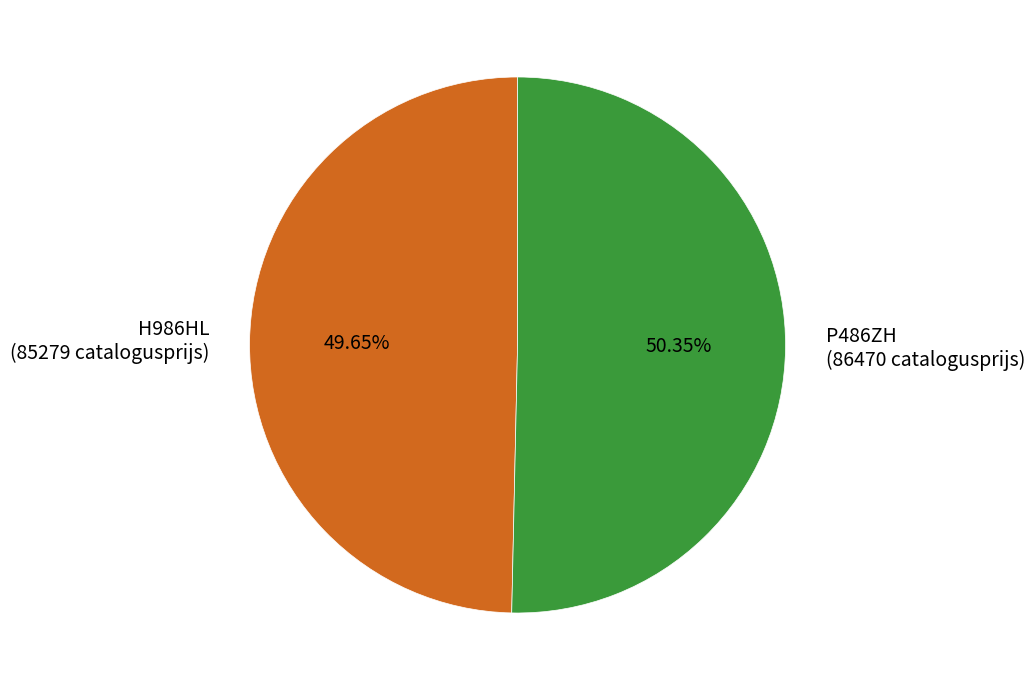

Which category has the biggest portion of the pie?

P486ZH